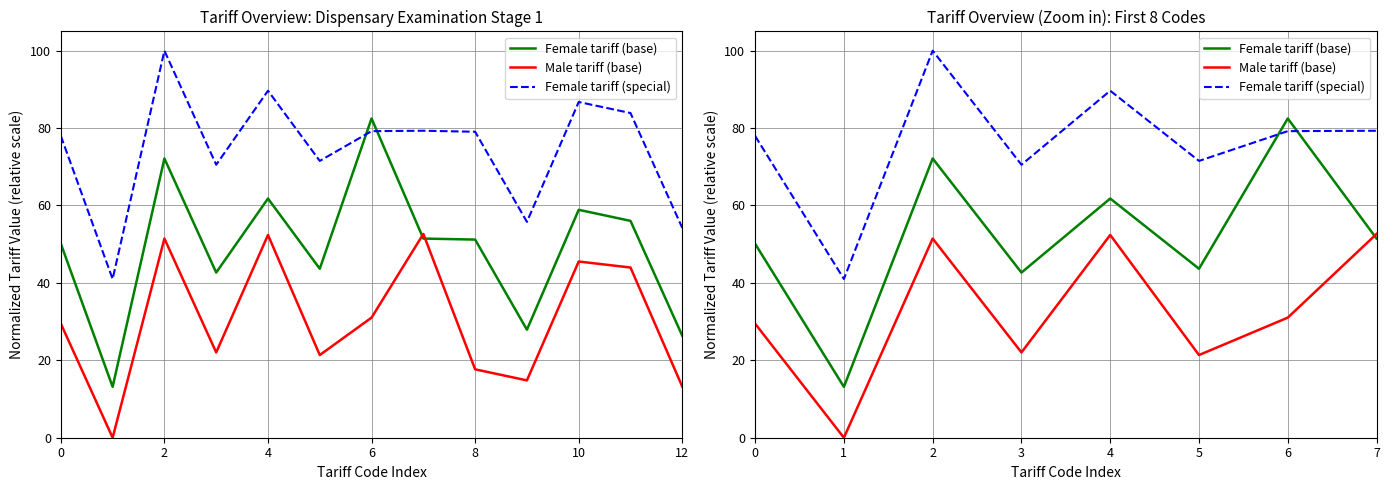

True or false: Female tariff (base) has more than 2 interior local peaks.

True